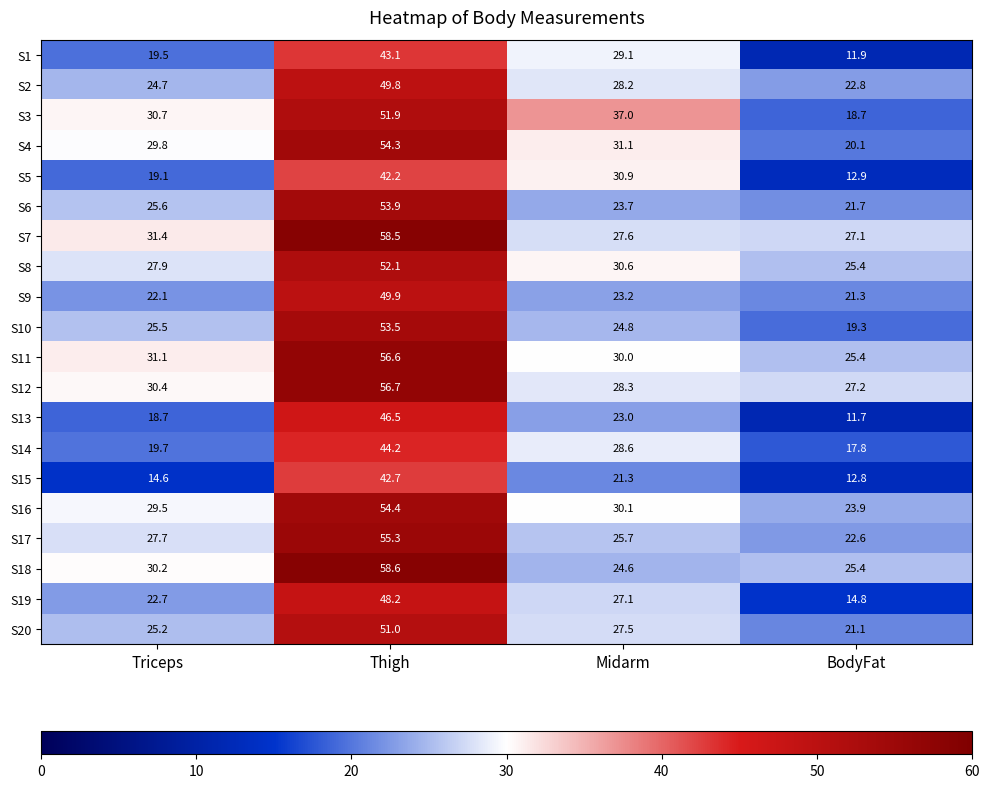

At Triceps, list the series in order from largest to smallest.

S7, S11, S3, S12, S18, S4, S16, S8, S17, S6, S10, S20, S2, S19, S9, S14, S1, S5, S13, S15